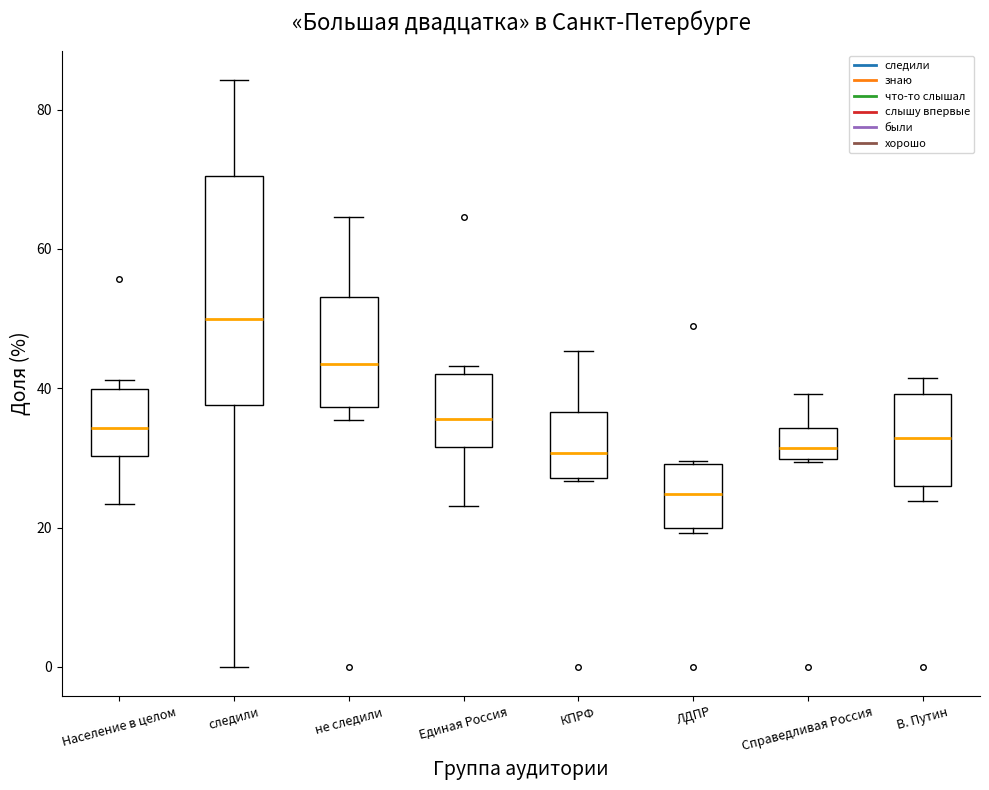

Reading left to right, transcribe this box plot: for each box, give where its median line is, the range the box spans, and where its two whiskers end, as read against the y-axis. The values are not printed on the chart, so give them approximately, as read against the axis.

Население в целом: median 34, box 30 to 40, whiskers 24 to 42
следили: median 50, box 38 to 70, whiskers 0 to 84
не следили: median 44, box 38 to 54, whiskers 36 to 64
Единая Россия: median 36, box 32 to 42, whiskers 24 to 44
КПРФ: median 30, box 28 to 36, whiskers 26 to 46
ЛДПР: median 24, box 20 to 30, whiskers 20 (just below the box's lower edge) to 30
Справедливая Россия: median 32, box 30 to 34, whiskers 30 to 40
В. Путин: median 32, box 26 to 40, whiskers 24 to 42